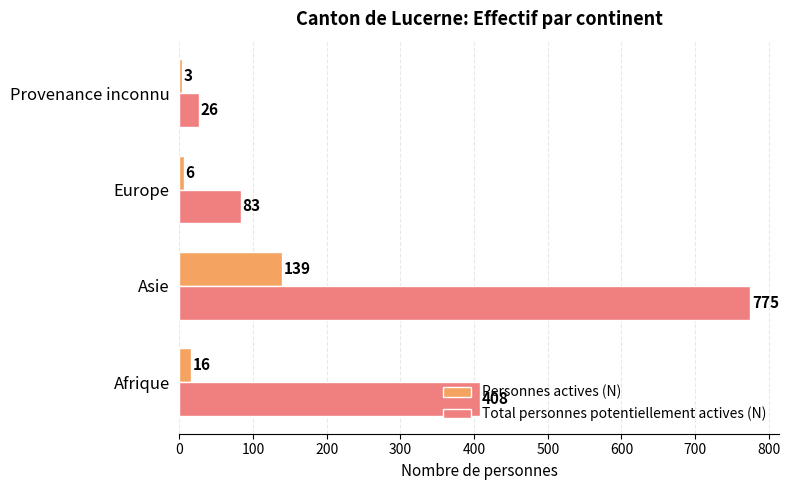

What is the sum of all Personnes actives (N) values?

164